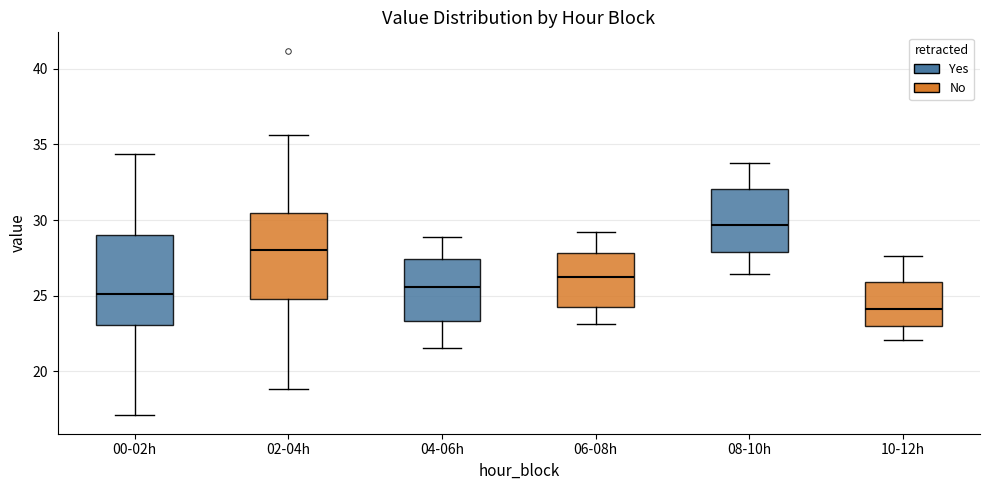

Reading left to right, read every box against the y-axis: the position of its median line, the range the box covers, and the ends of its whiskers. The values are not printed on the chart, so give them approximately, as read against the axis.

00-02h: median 25.0, box 23.0 to 29.0, whiskers 17.0 to 34.5
02-04h: median 28.0, box 25.0 to 30.5, whiskers 19.0 to 35.5
04-06h: median 25.5, box 23.5 to 27.5, whiskers 21.5 to 29.0
06-08h: median 26.0, box 24.5 to 28.0, whiskers 23.0 to 29.0
08-10h: median 29.5, box 28.0 to 32.0, whiskers 26.5 to 34.0
10-12h: median 24.0, box 23.0 to 26.0, whiskers 22.0 to 27.5